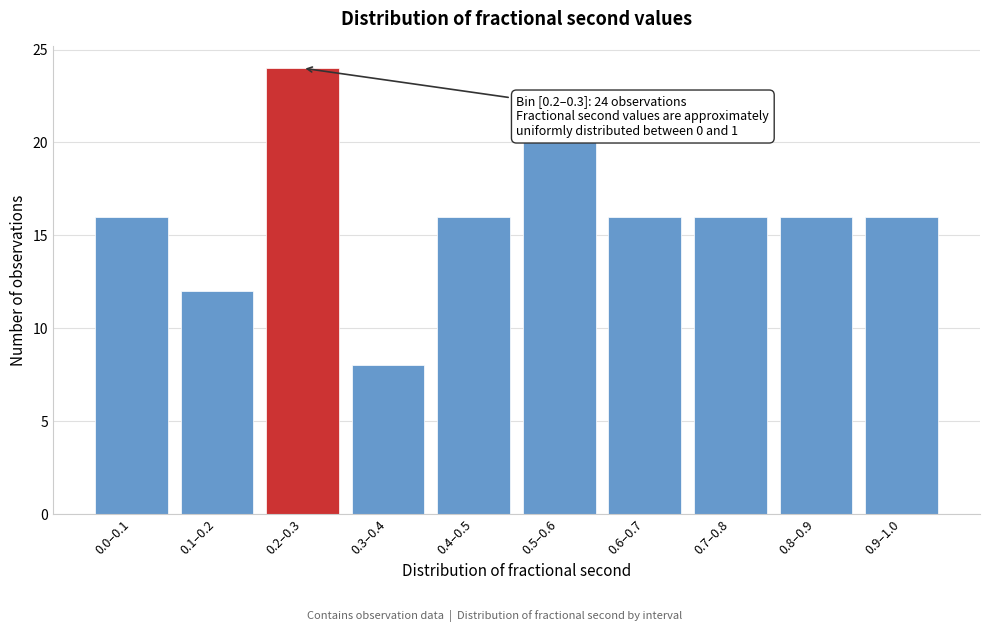

Reading left to right, what are all the values shown in this chart?

16	12	24	8	16	20	16	16	16	16